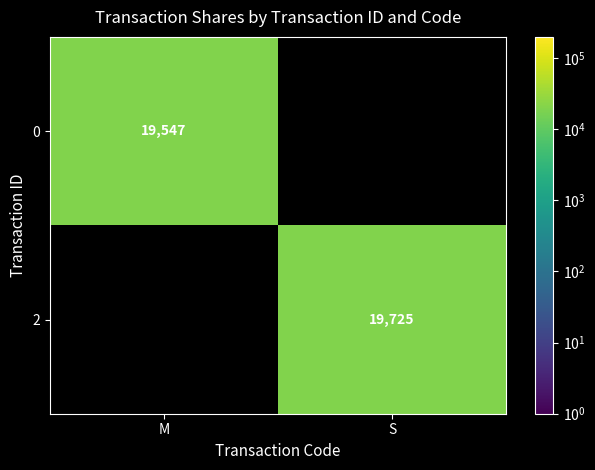

The 0 series shows 34533 at M. True or false?

False